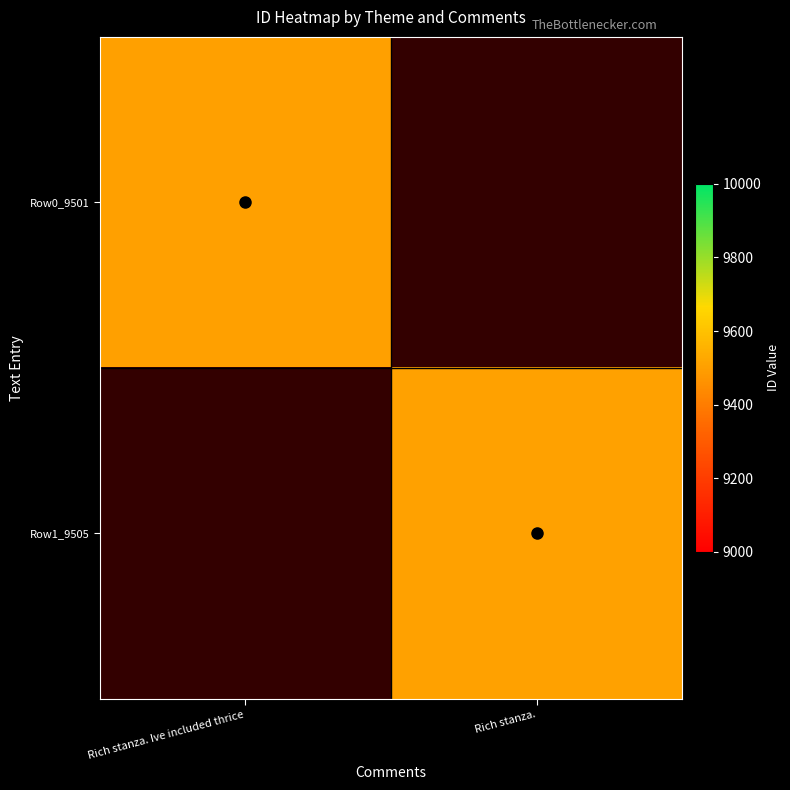

Rank the series at Rich stanza. Ive included thrice from highest to lowest value.

Row0_9501, Row1_9505